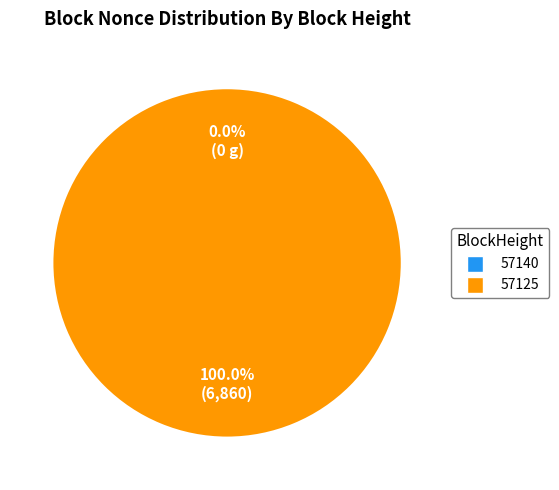

How many segments does this pie chart have?

2